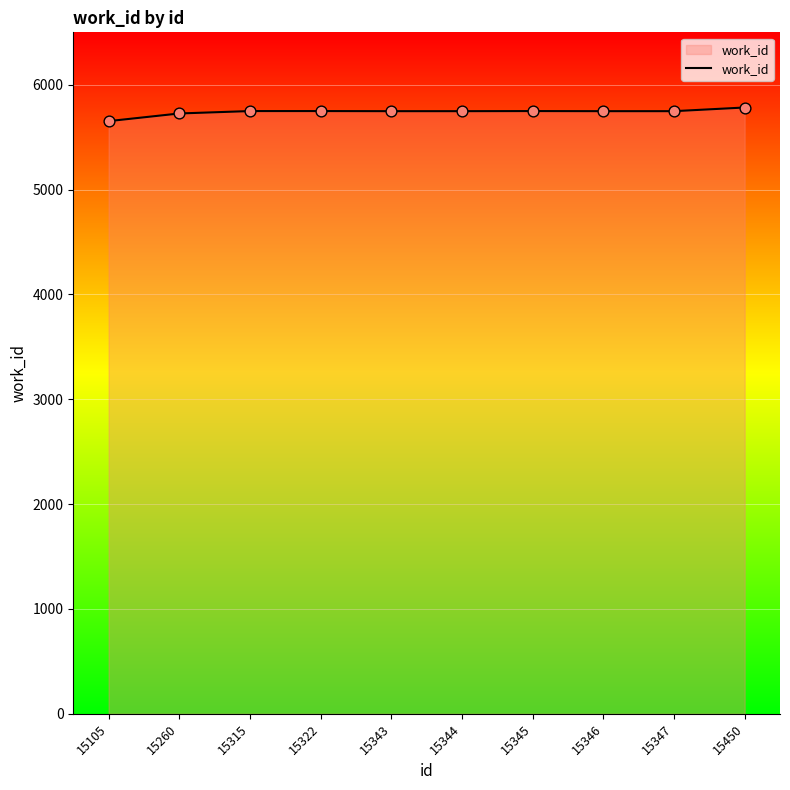

Approximately how many times larger is the value at 15105 compared to 15344?

1.0